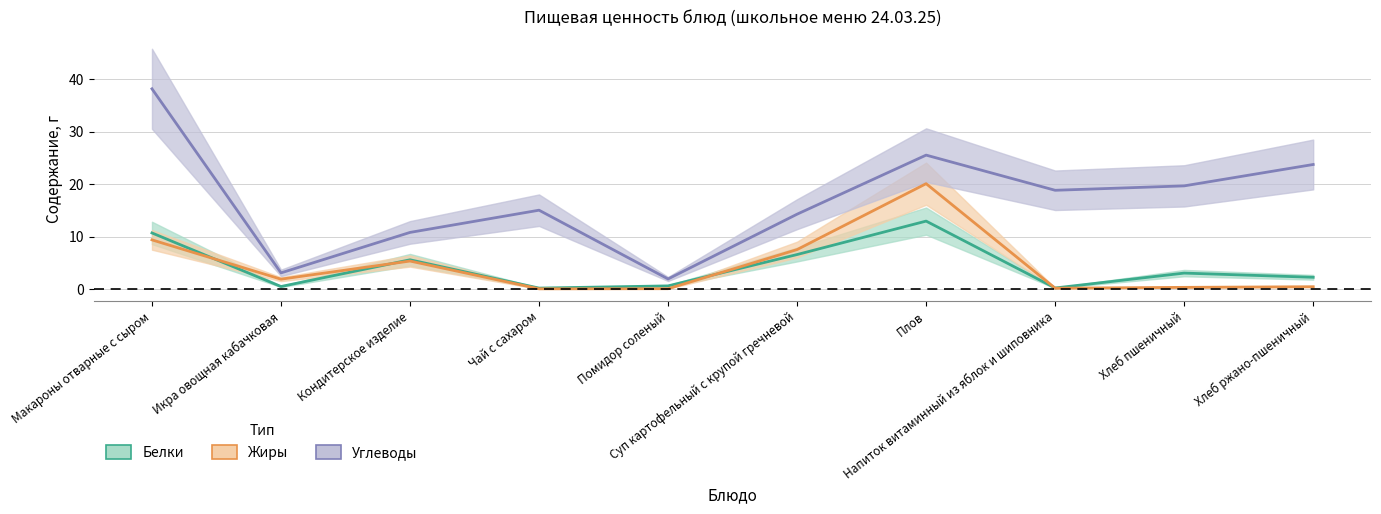

How many interior local peaks does the Углеводы series have?

2